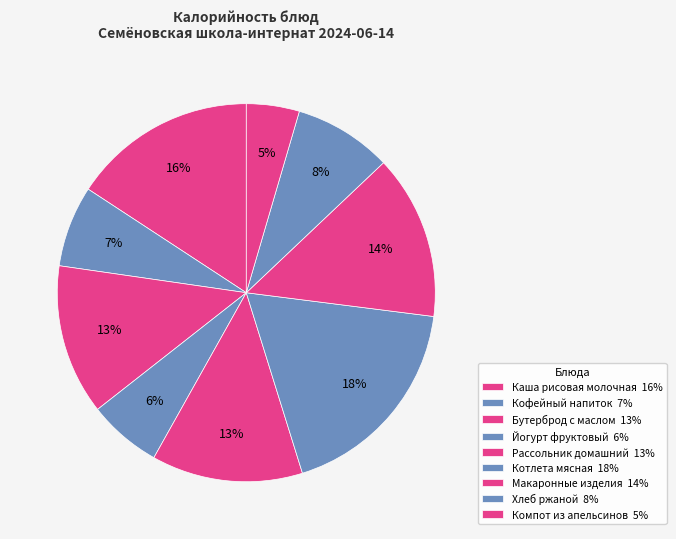

What percentage is the Кофейный напиток slice, to the nearest percent?

7%